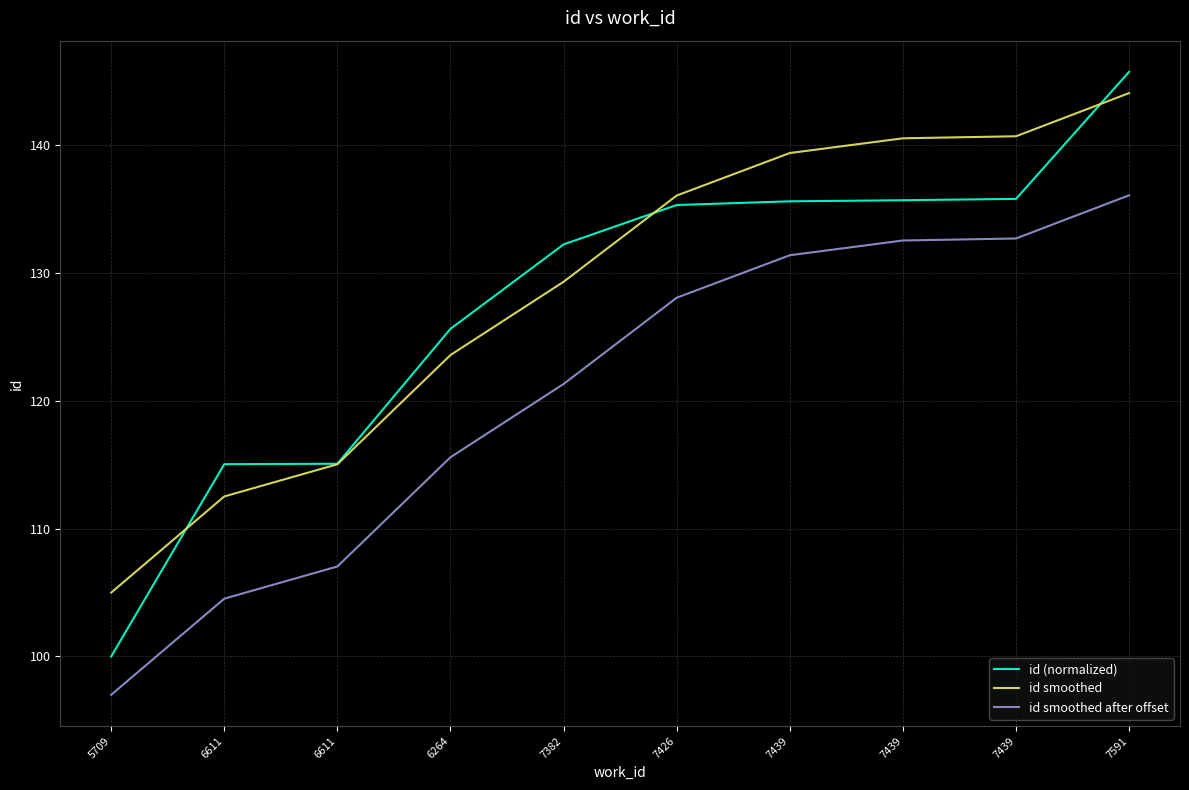

What is the greatest value displayed?

145.8